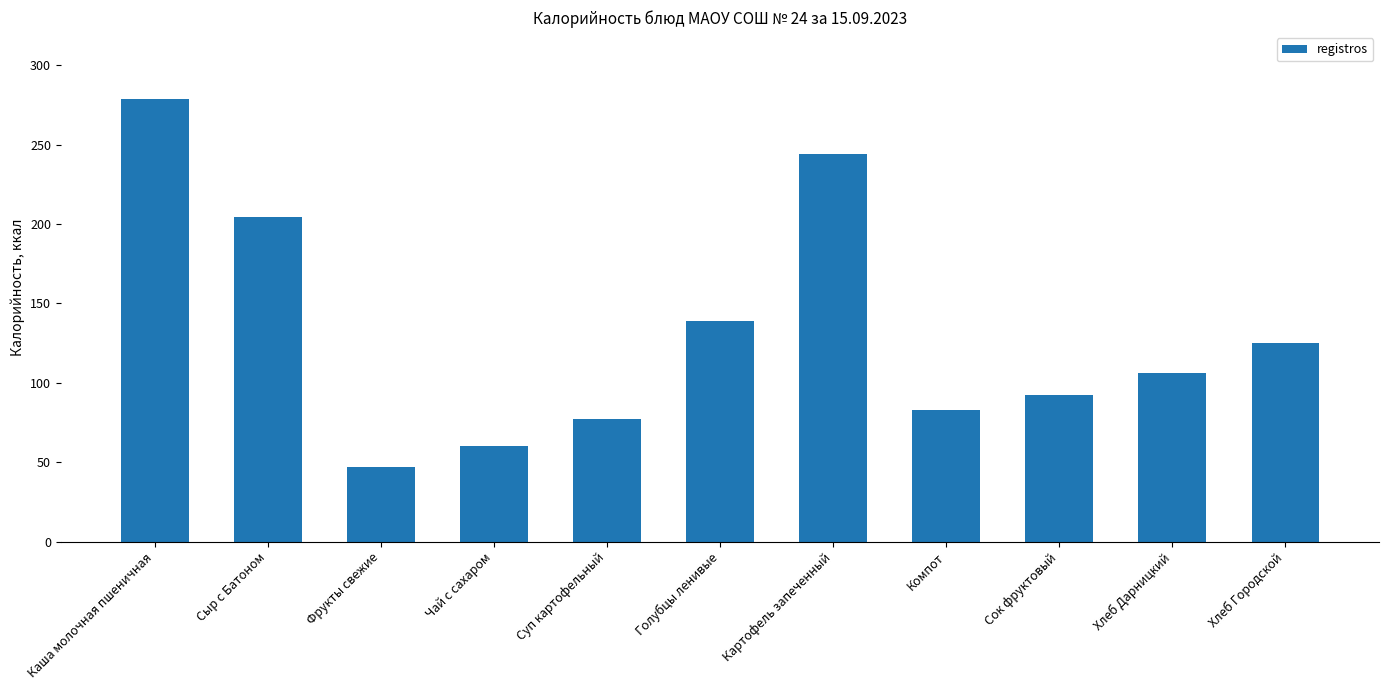

What is the value of the 3rd bar from the left?

47.0